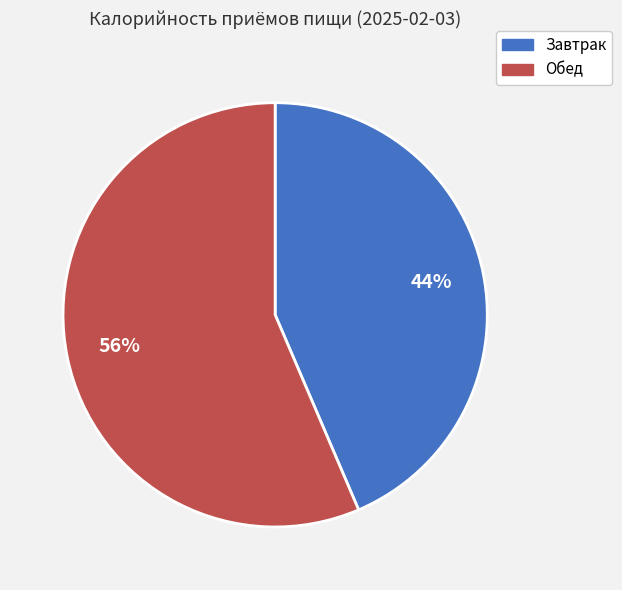

What is the largest slice in the pie chart?

Обед